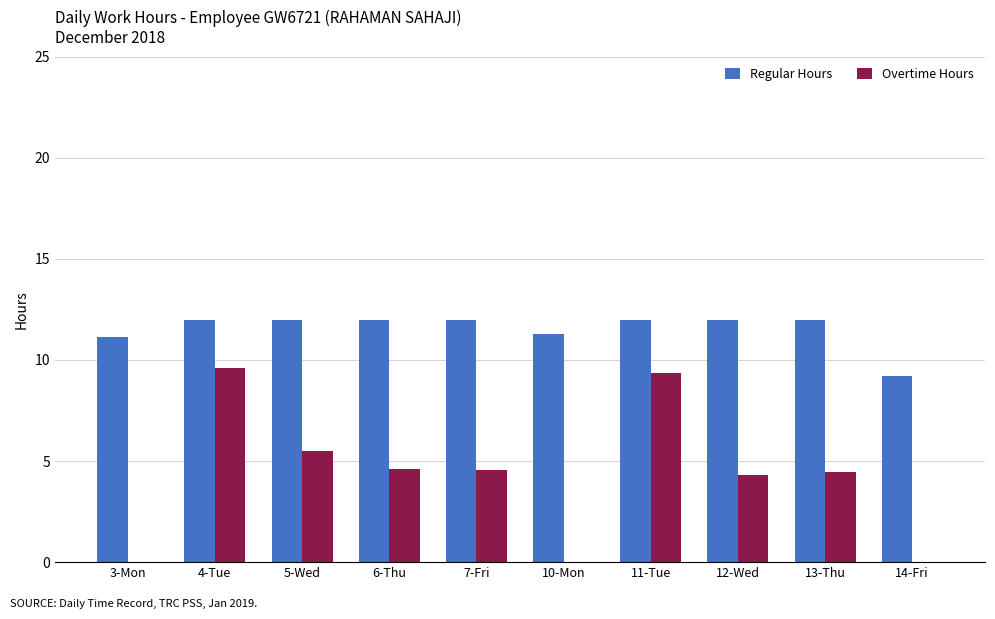

How many groups of bars are there?

10